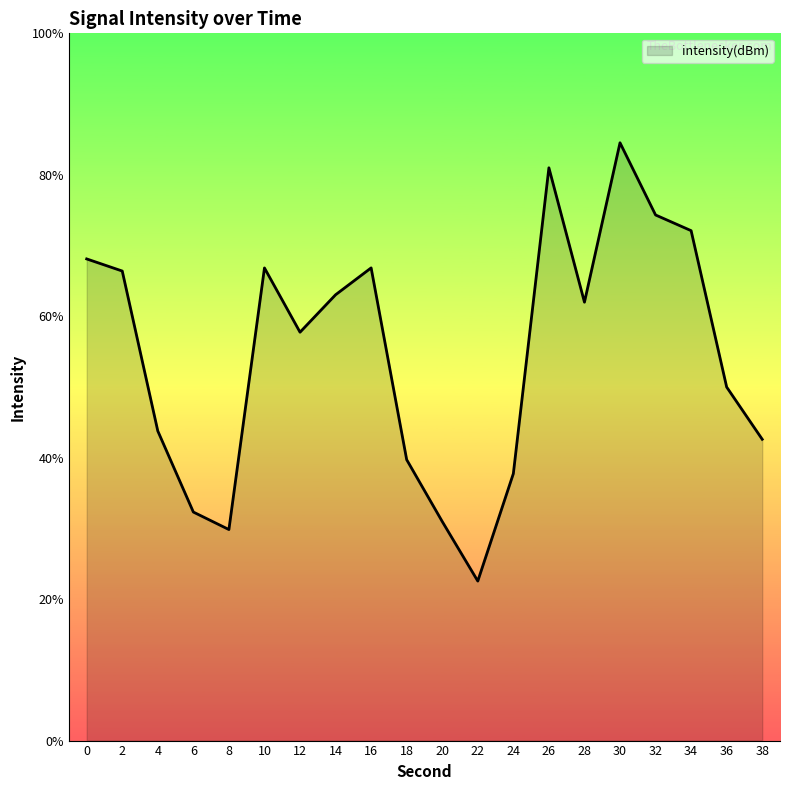

Reading right to left, extract all data points from this chart.

-134.3	-132.5	-127.0	-126.4	-123.9	-129.5	-124.8	-135.6	-139.4	-137.3	-135.1	-128.3	-129.2	-130.6	-128.3	-137.5	-136.9	-134.1	-128.4	-128.0